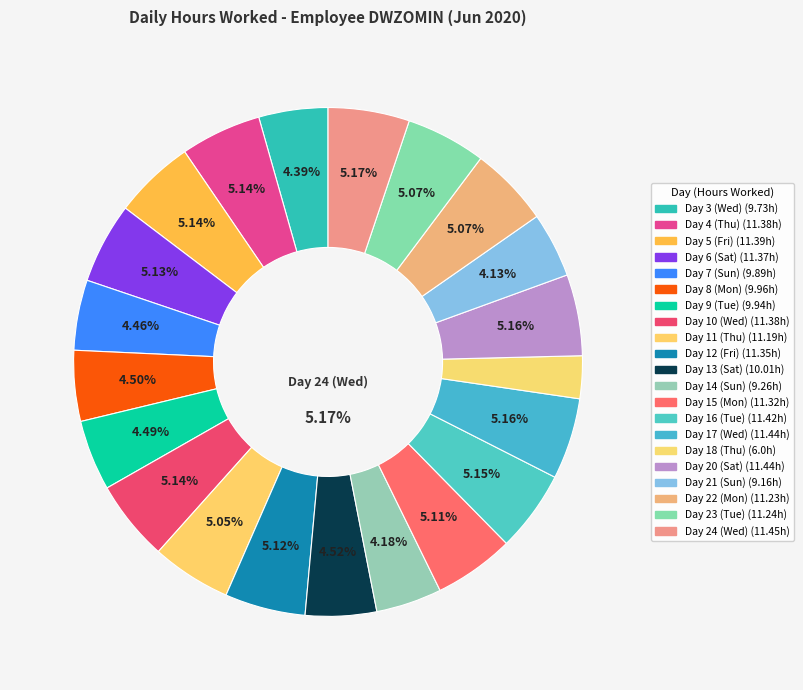

Is it true that Day 17 (Wed) is 5% of the pie?

True